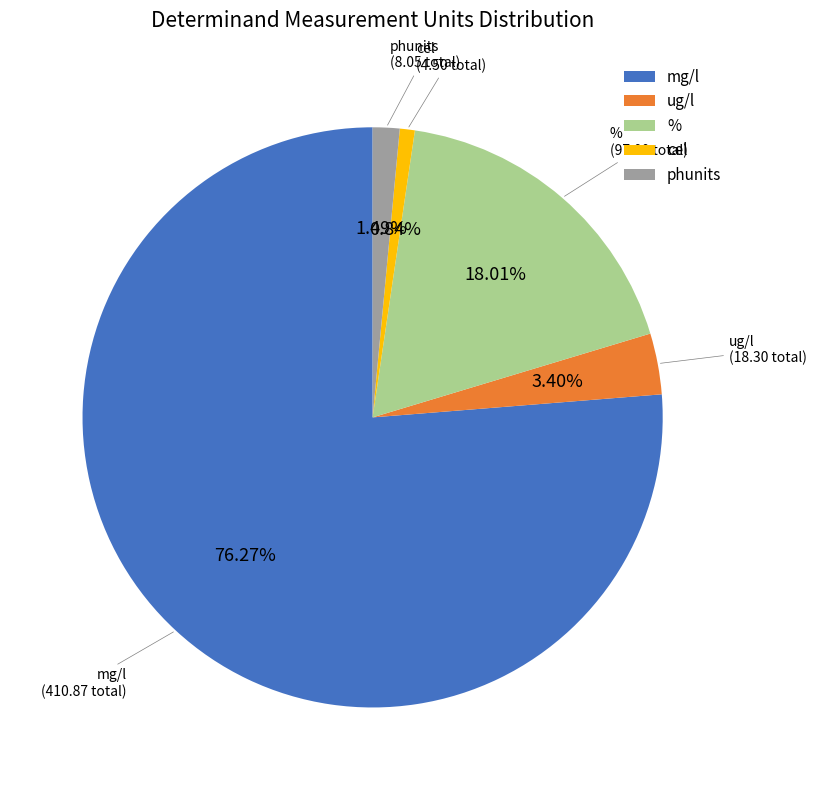

Count the number of slices in the pie.

5